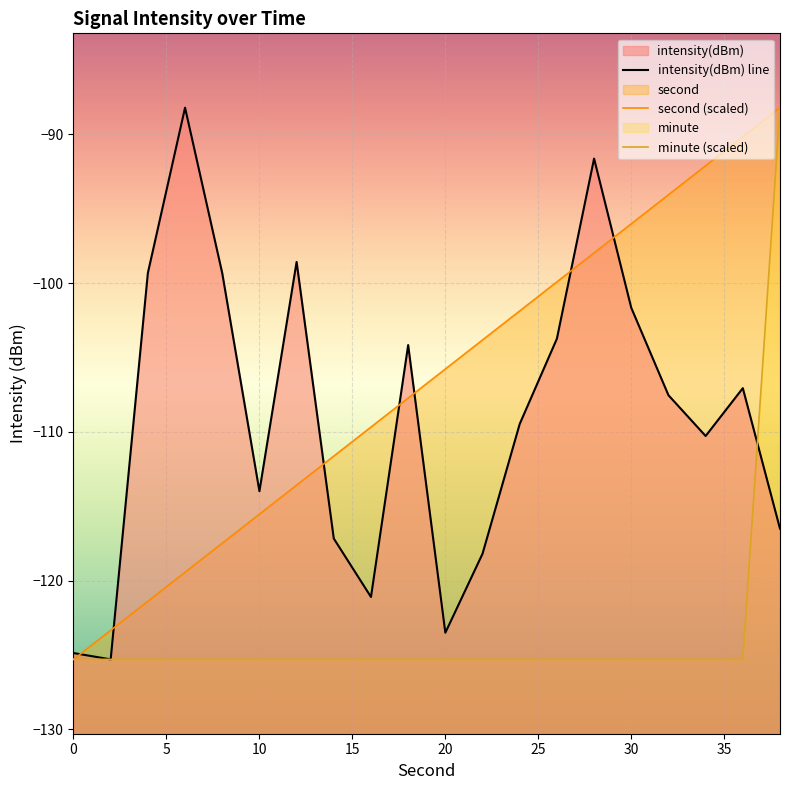

Count the number of data series in this chart.

3